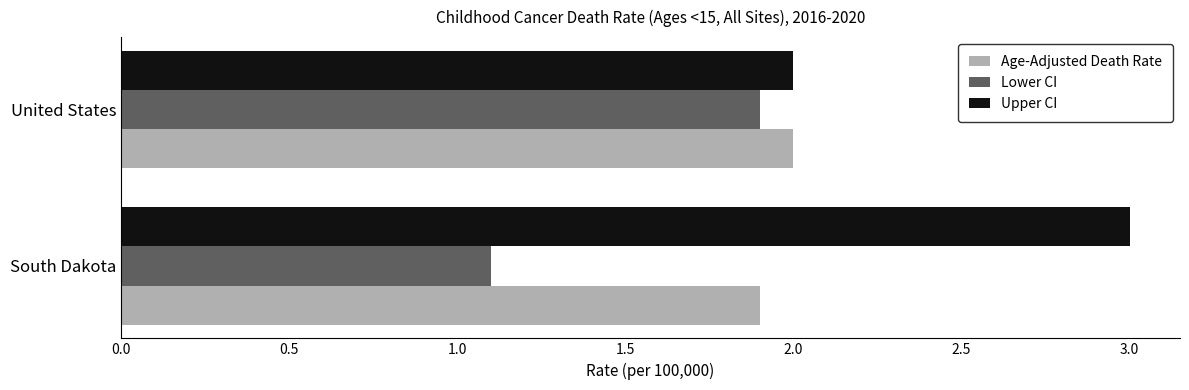

Which series has the largest total across all categories?

Upper CI